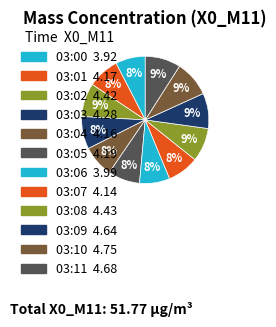

What portion of the pie excludes 03:06?

92.3%